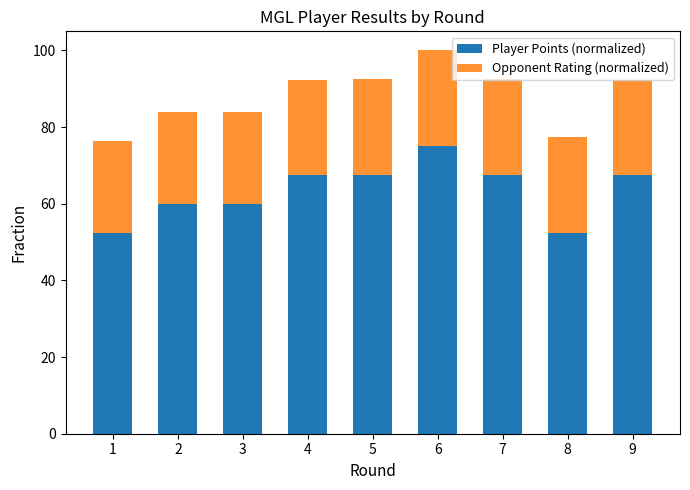

The Player Points (normalized) series shows 67.5 at 7. True or false?

True